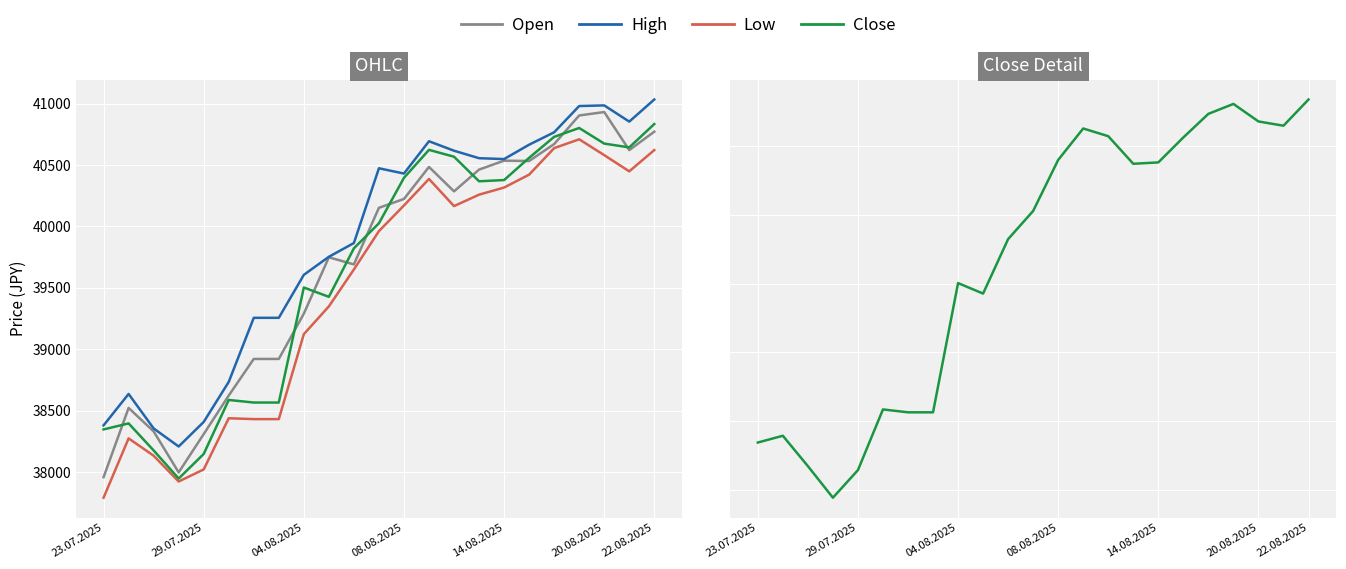

At how many categories does at least one series exceed 40578?

8